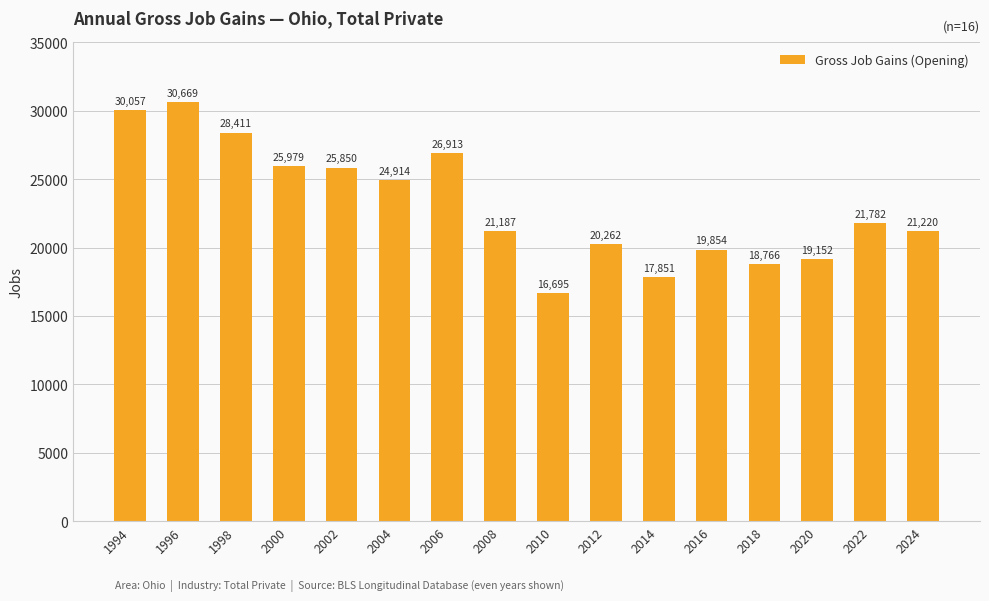

What is the minimum value shown in the chart?

16695